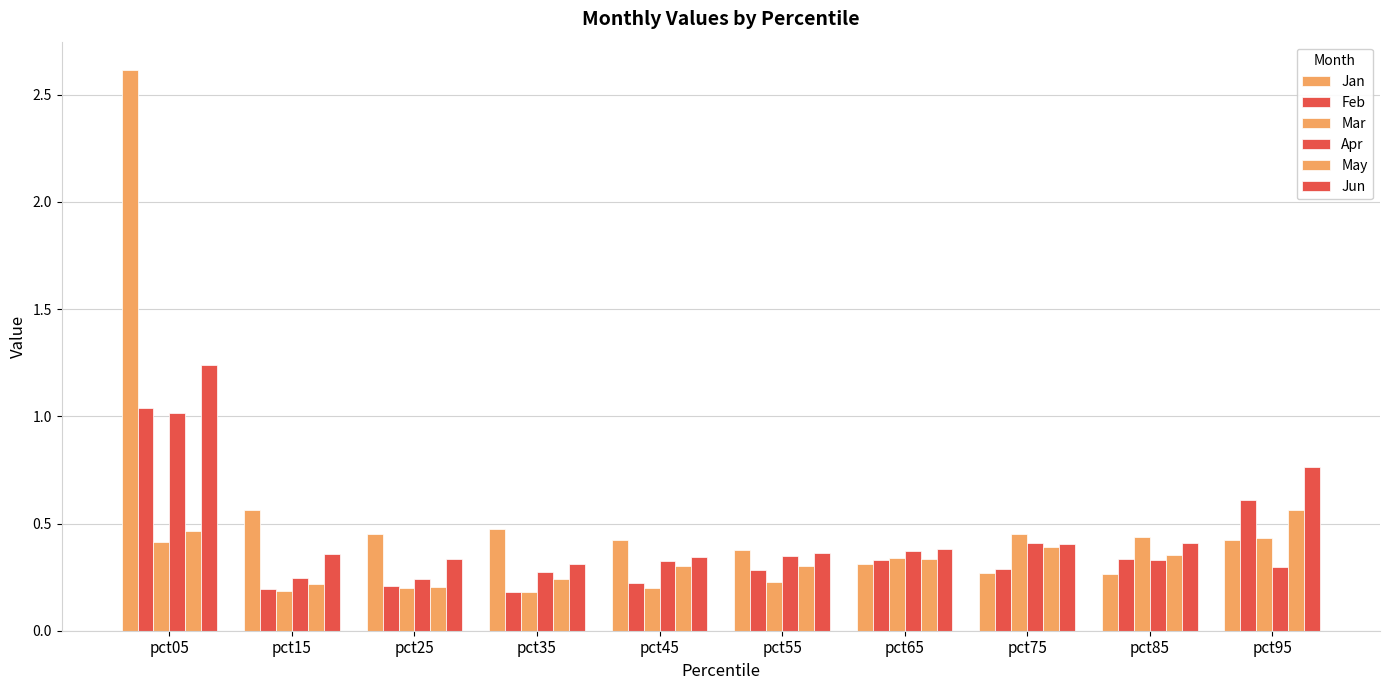

Between pct15 and pct85, which series saw the biggest shift?

Jan